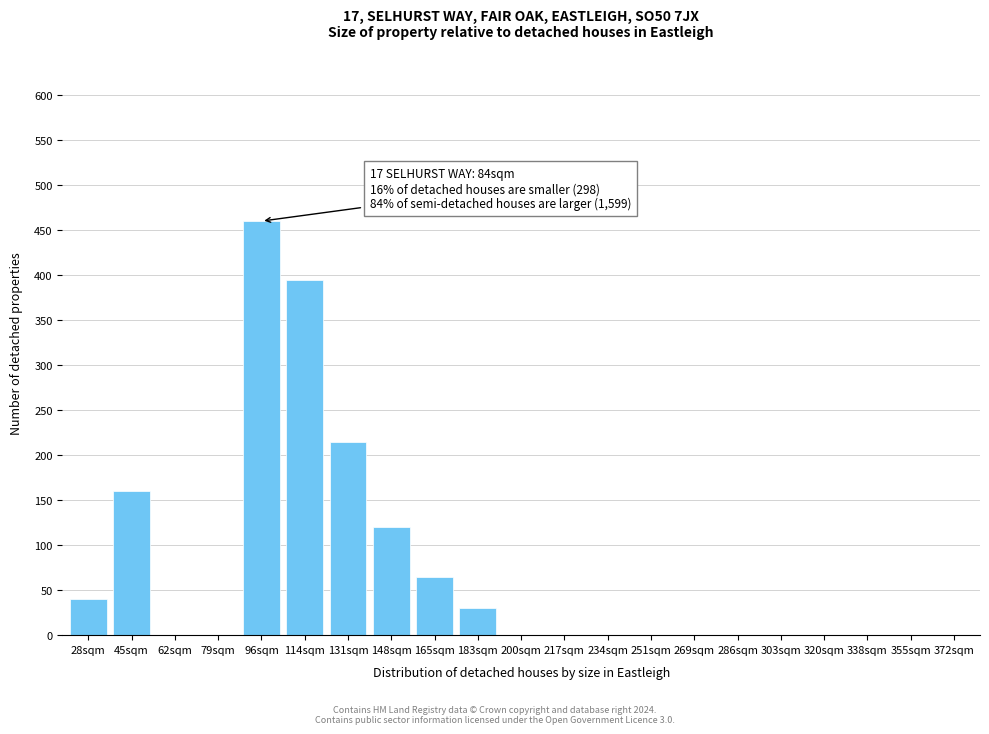

Which category has the highest value across all series?

96sqm